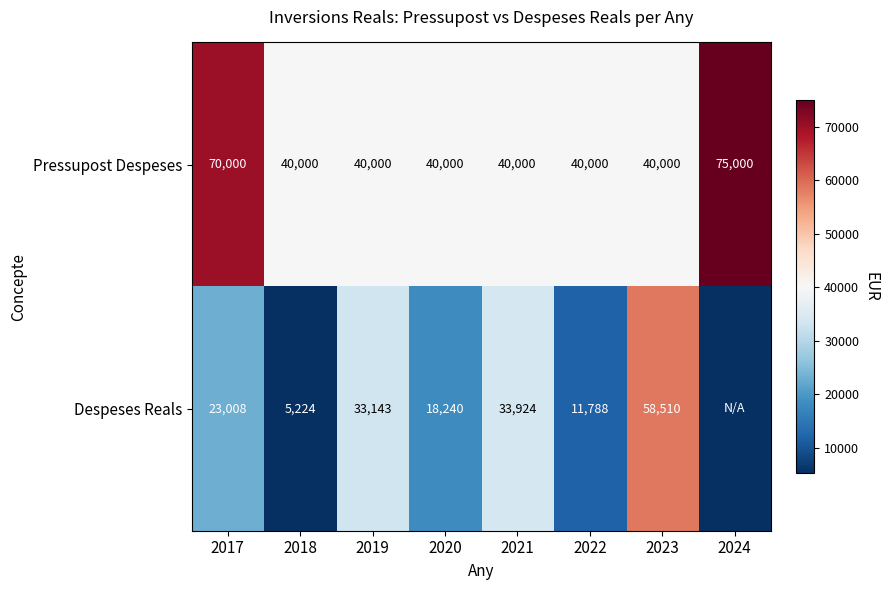

What is the difference between the second highest and second lowest values in the Pressupost Despeses series?

30000